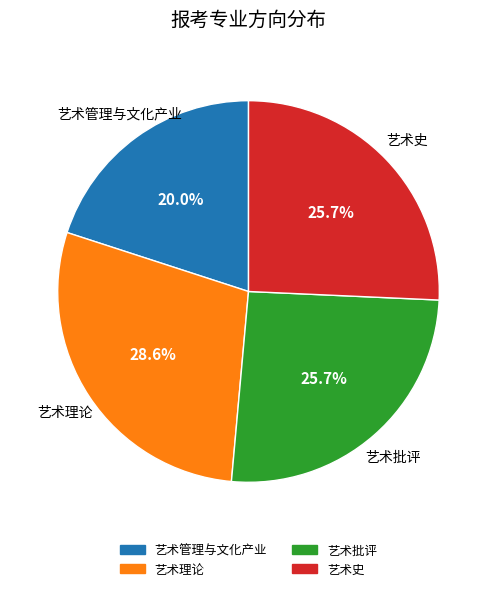

What is the largest slice in the pie chart?

艺术理论